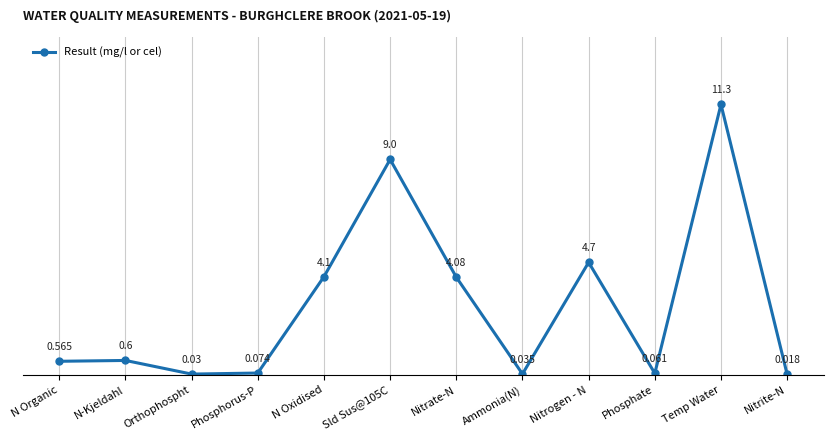

What is the change in value from Ammonia(N) to Temp Water?

+11.3